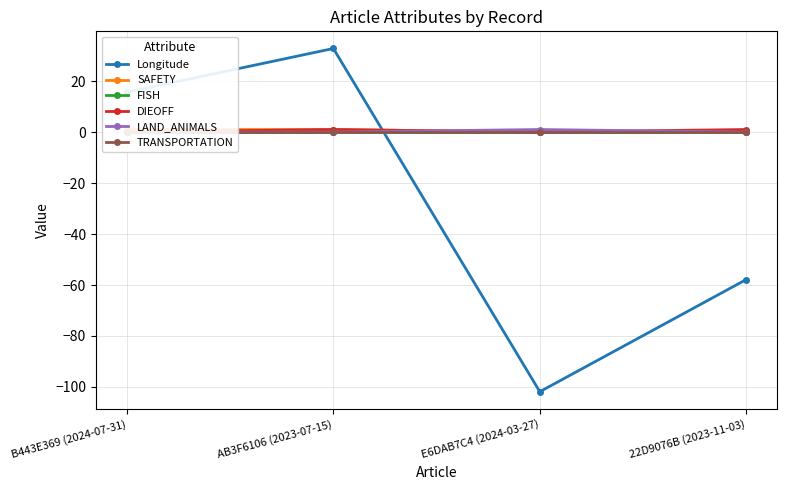

Which has a higher value, B443E369 (2024-07-31) or E6DAB7C4 (2024-03-27)?

B443E369 (2024-07-31)